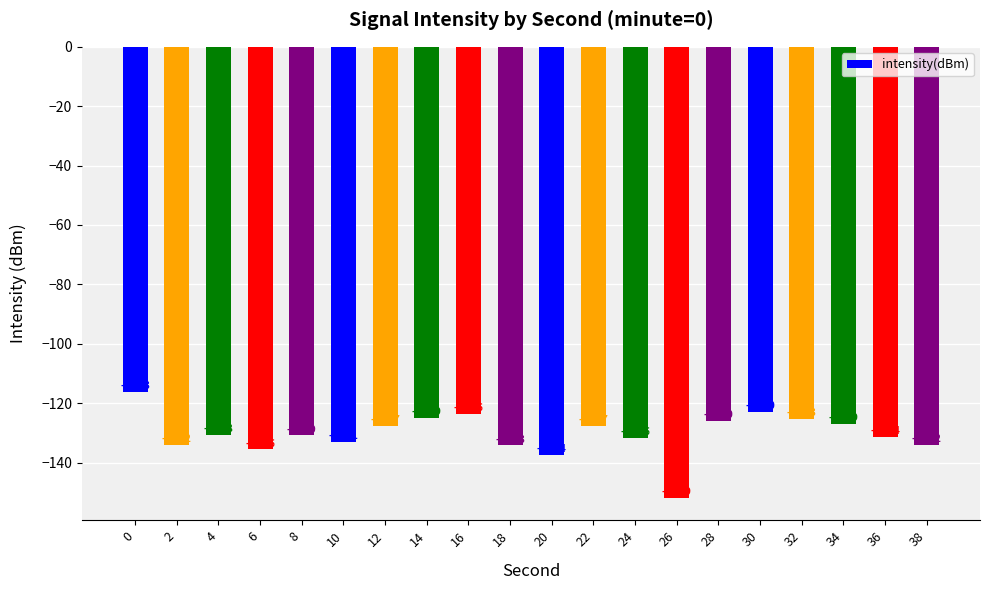

The chart shows a value of -35.4 at 30. True or false?

False